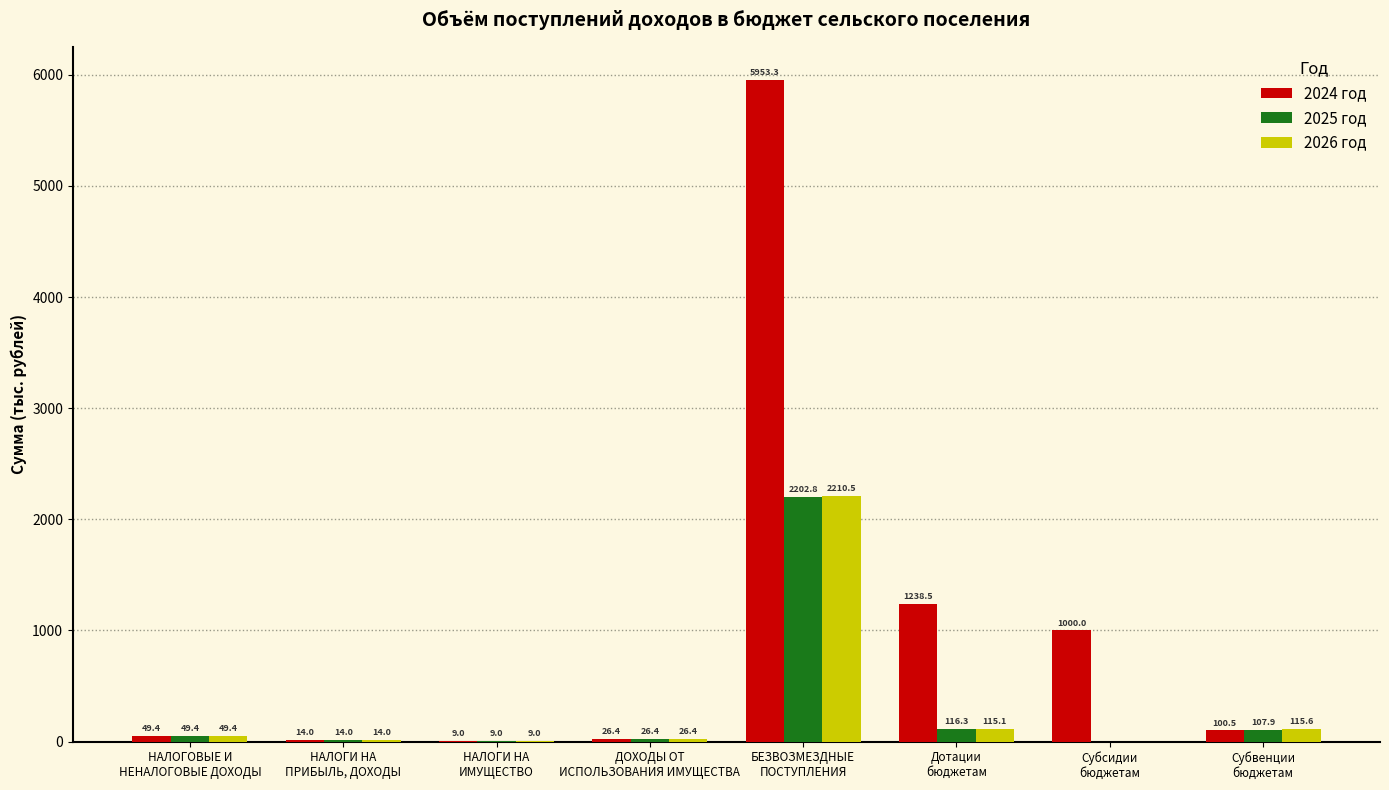

What is the sum of all 2024 год values?

8391.1